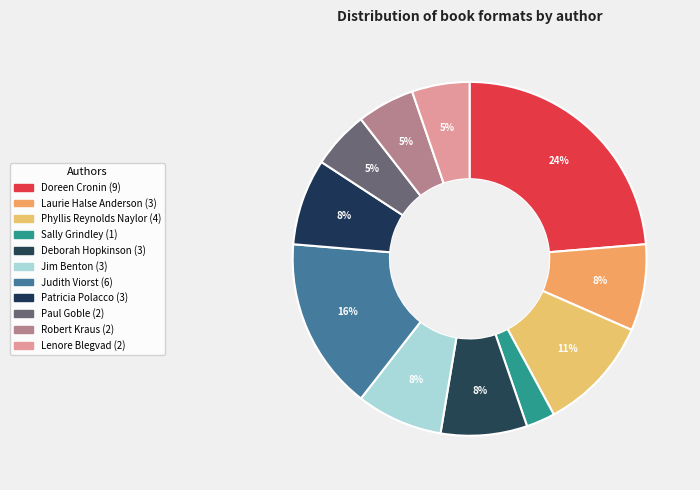

What percentage is NOT represented by Patricia Polacco?

92.1%